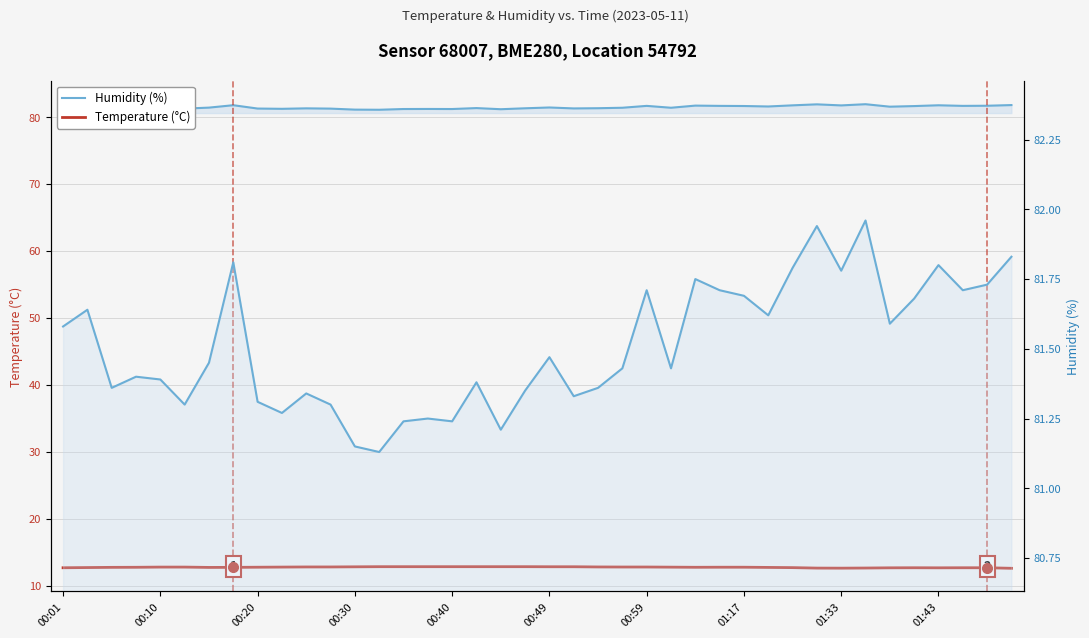

At which category is the sum across all series the highest?

33